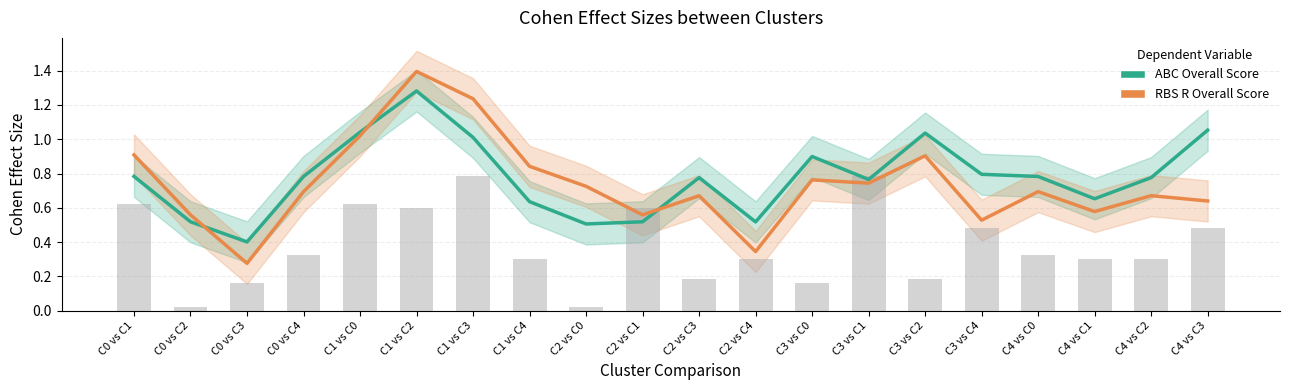

Which category has the highest value in the ABC Overall Score series?

C1 vs C2